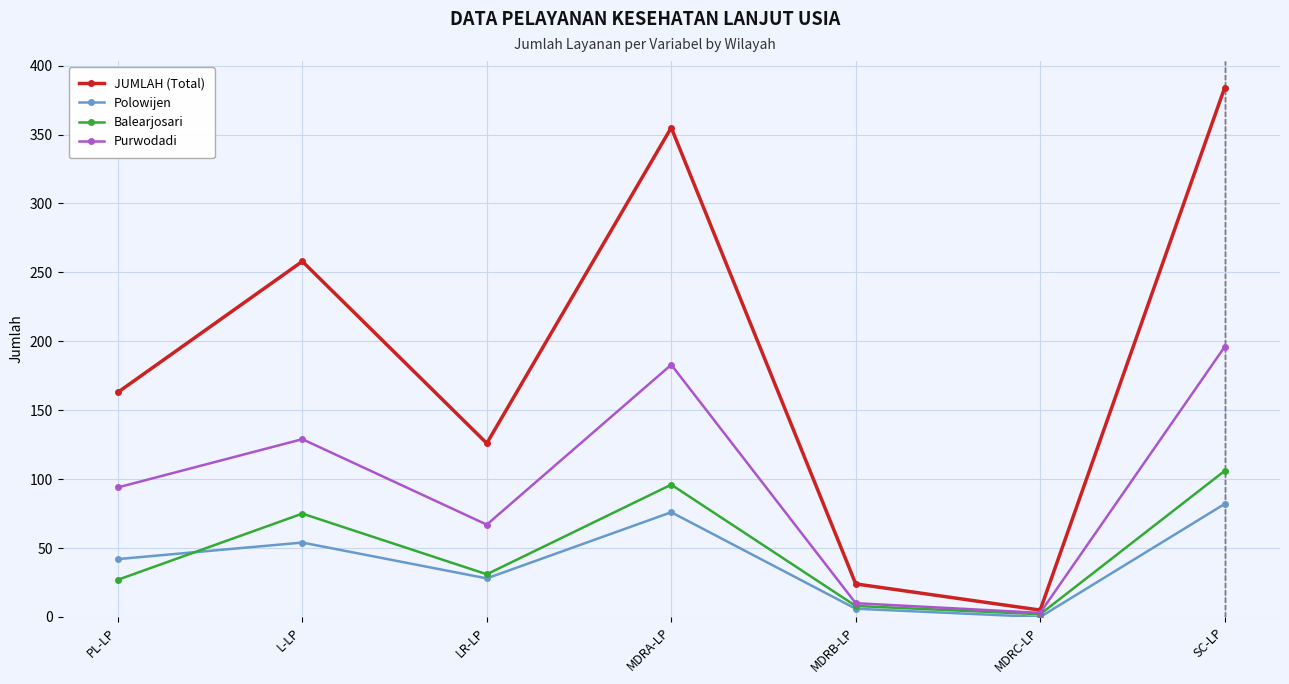

Does the chart have visible grid lines?

Yes